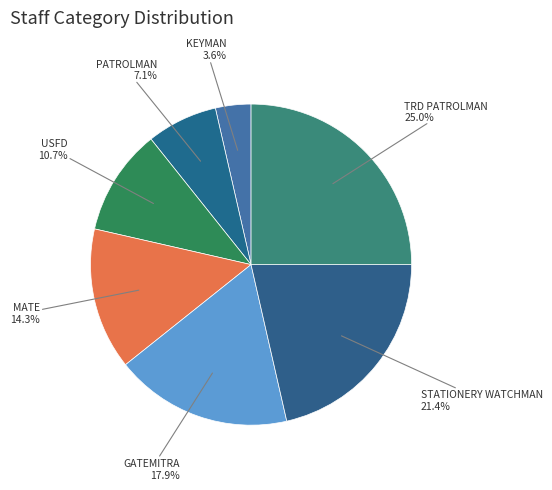

Which slice is the largest?

TRD PATROLMAN